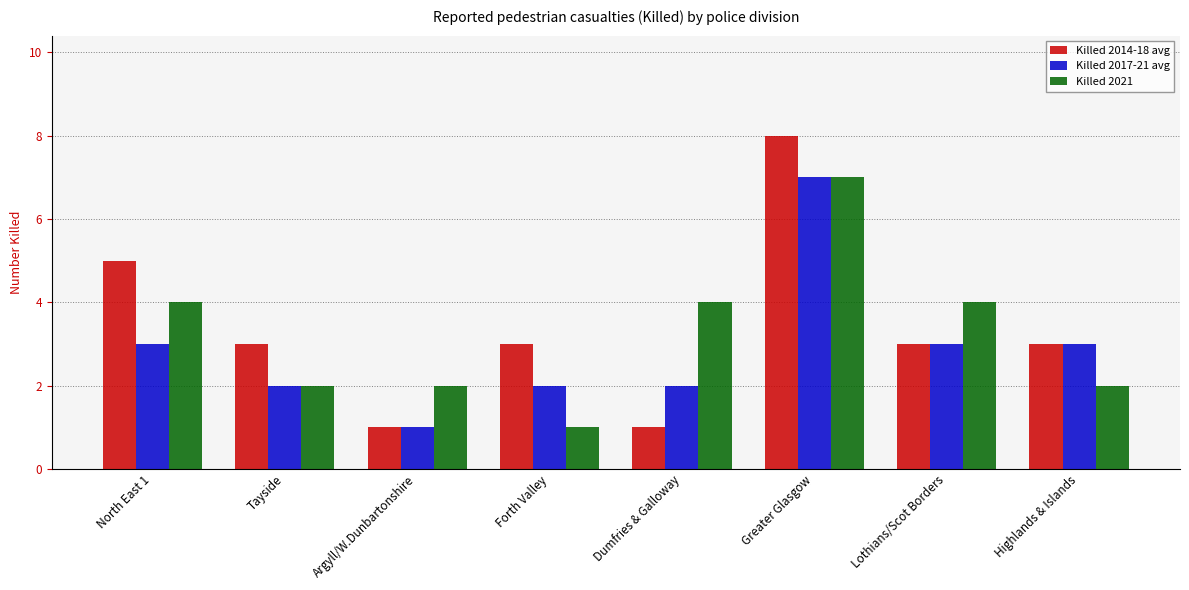

What is the difference between the Killed 2017-21 avg values at Argyll/W.Dunbartonshire and Forth Valley?

1